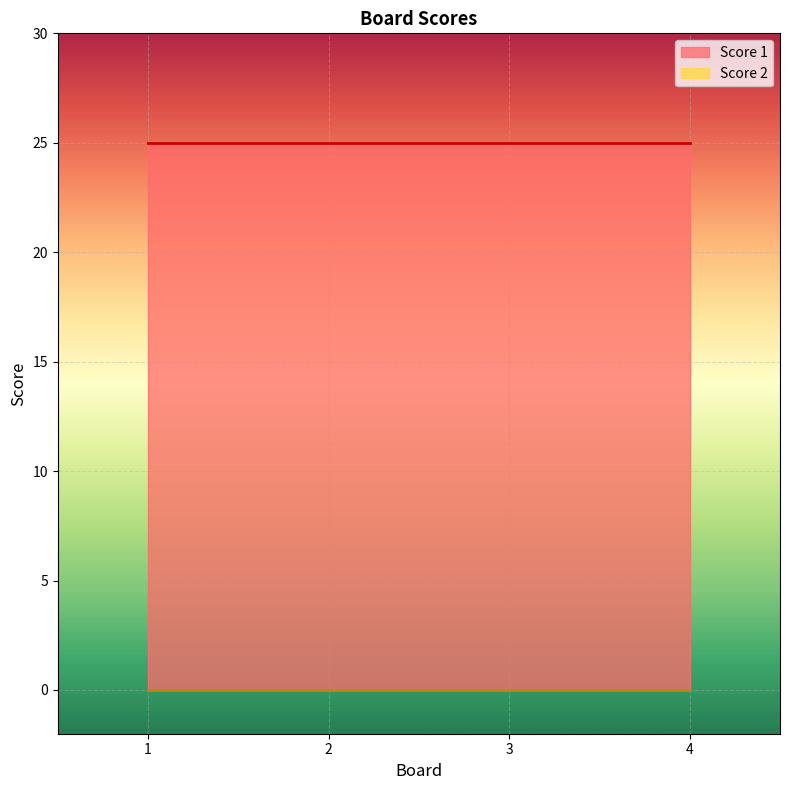

True or false: Score 1 has more than 1 interior local peaks.

False